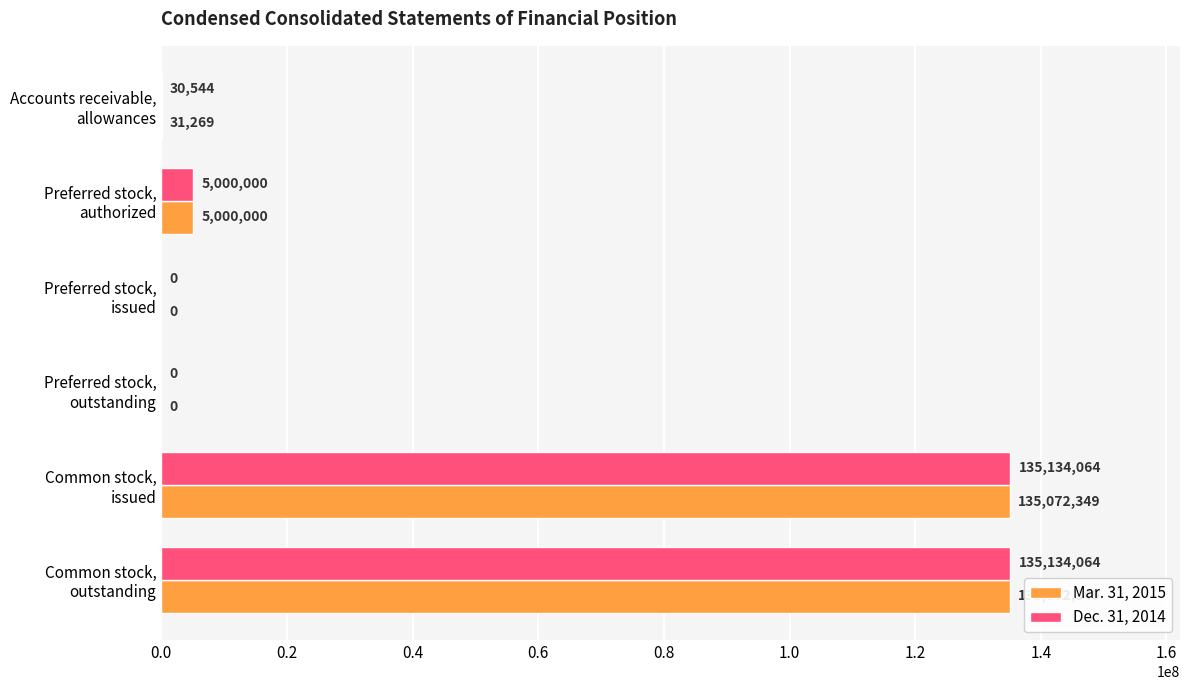

What is the sum of all Mar. 31, 2015 values?

275175967